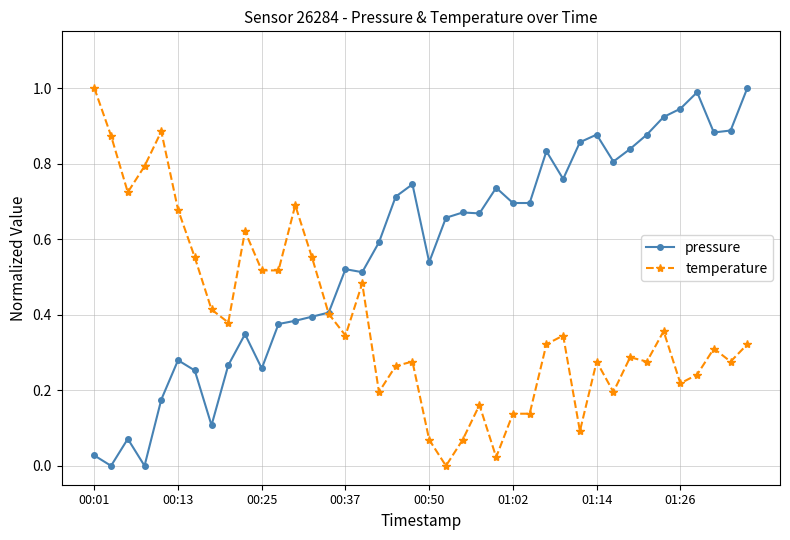

How many values in temperature are above zero?

39